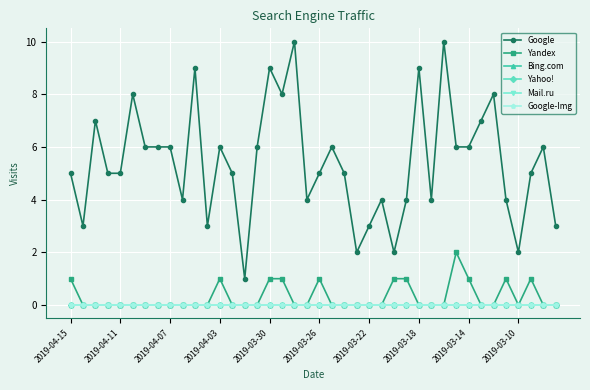

Is this an area chart (filled region under the line)?

No